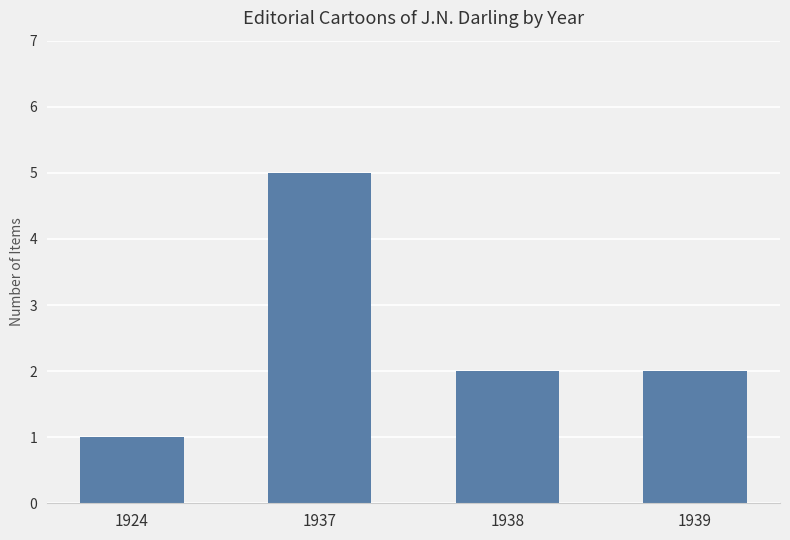

True or false: the data shows 2 at 1938.

True